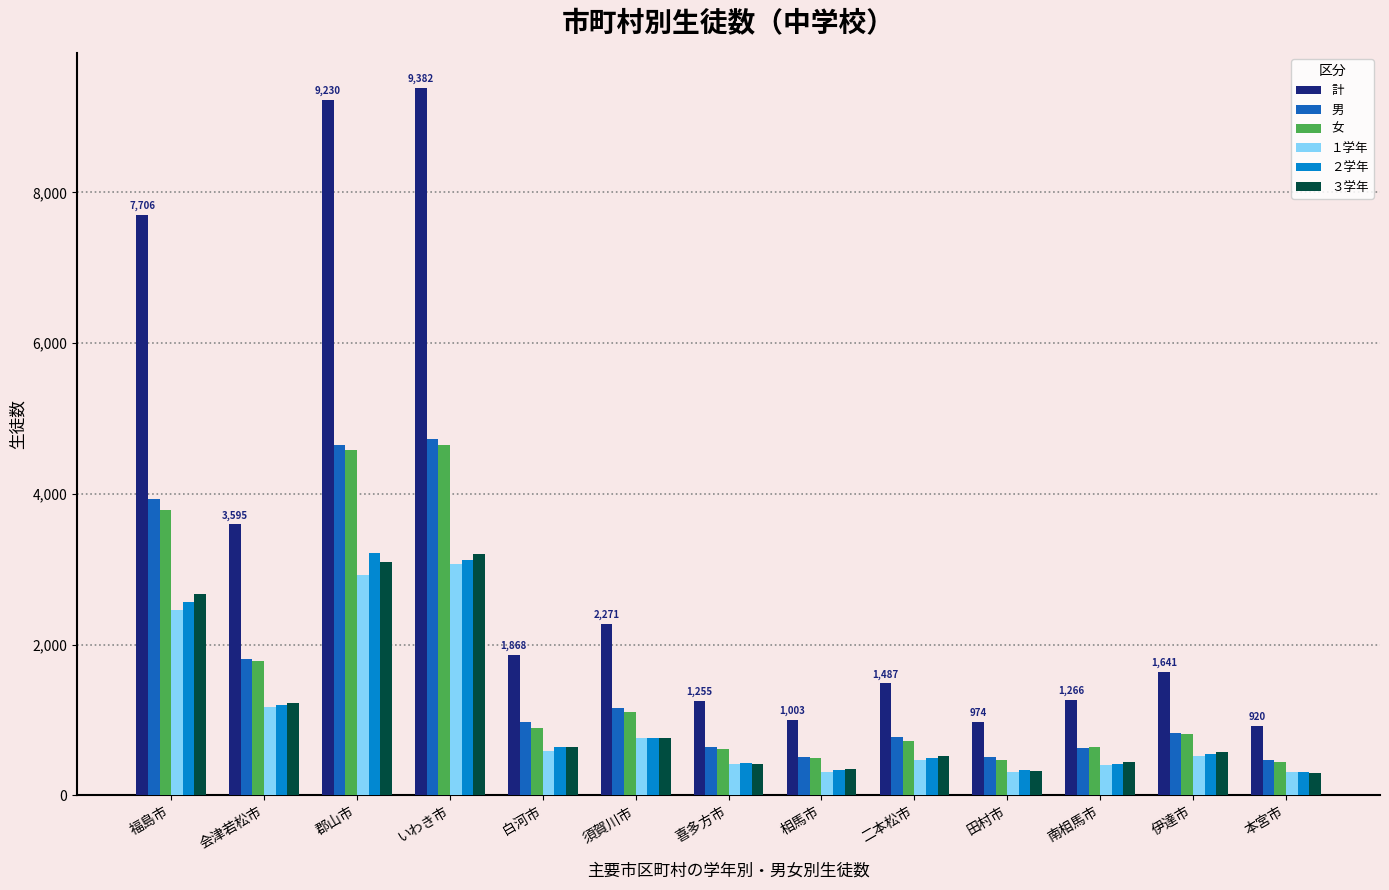

What is the minimum value shown in the chart?

297